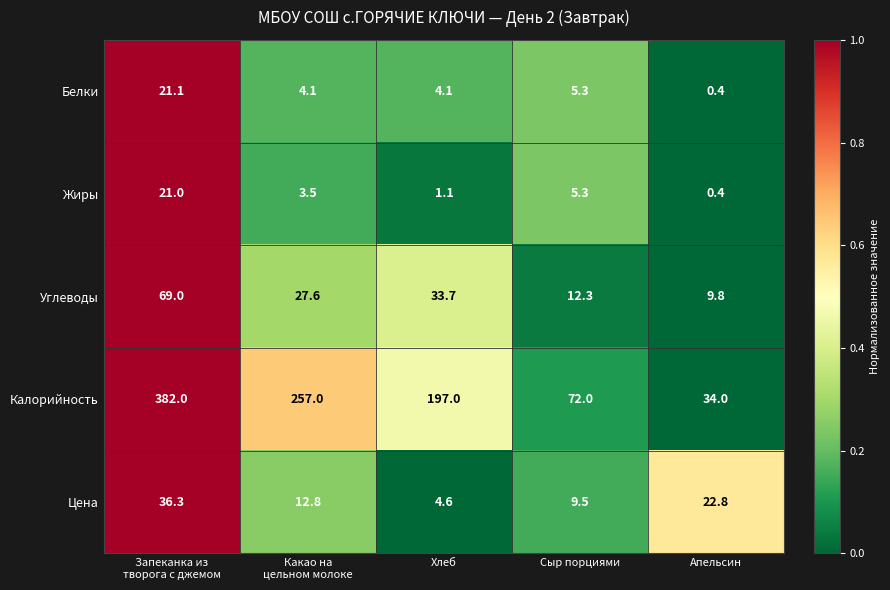

Reading left to right, list all the values displayed in this chart.

Белки: 21.1	4.1	4.1	5.3	0.4
Жиры: 21.0	3.5	1.1	5.3	0.4
Углеводы: 69.0	27.6	33.7	12.3	9.8
Калорийность: 382.0	257.0	197.0	72.0	34.0
Цена: 36.3	12.8	4.6	9.5	22.8